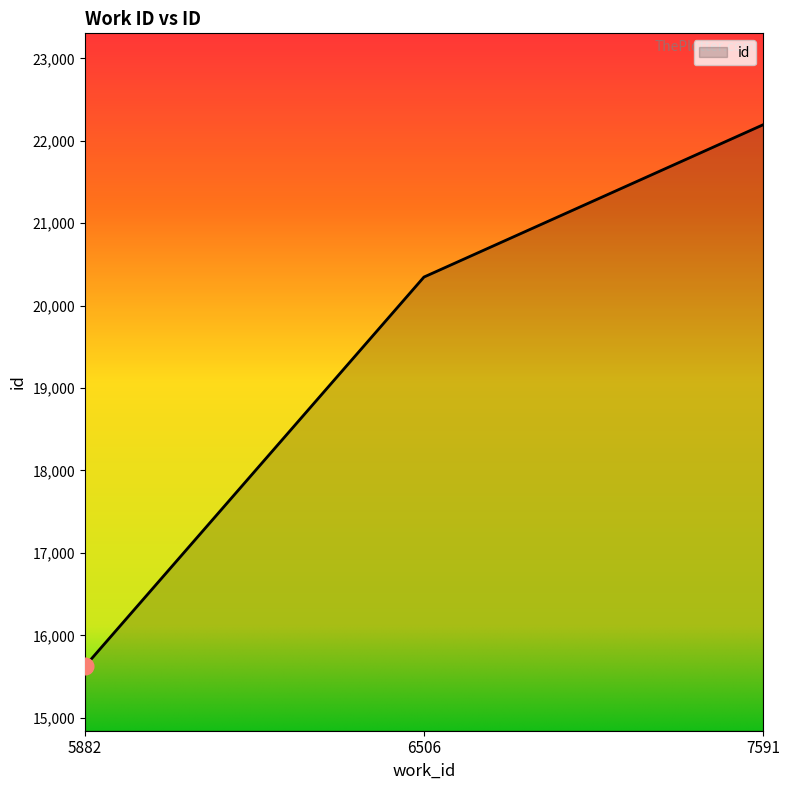

What is the difference between the maximum and second lowest values?

1847